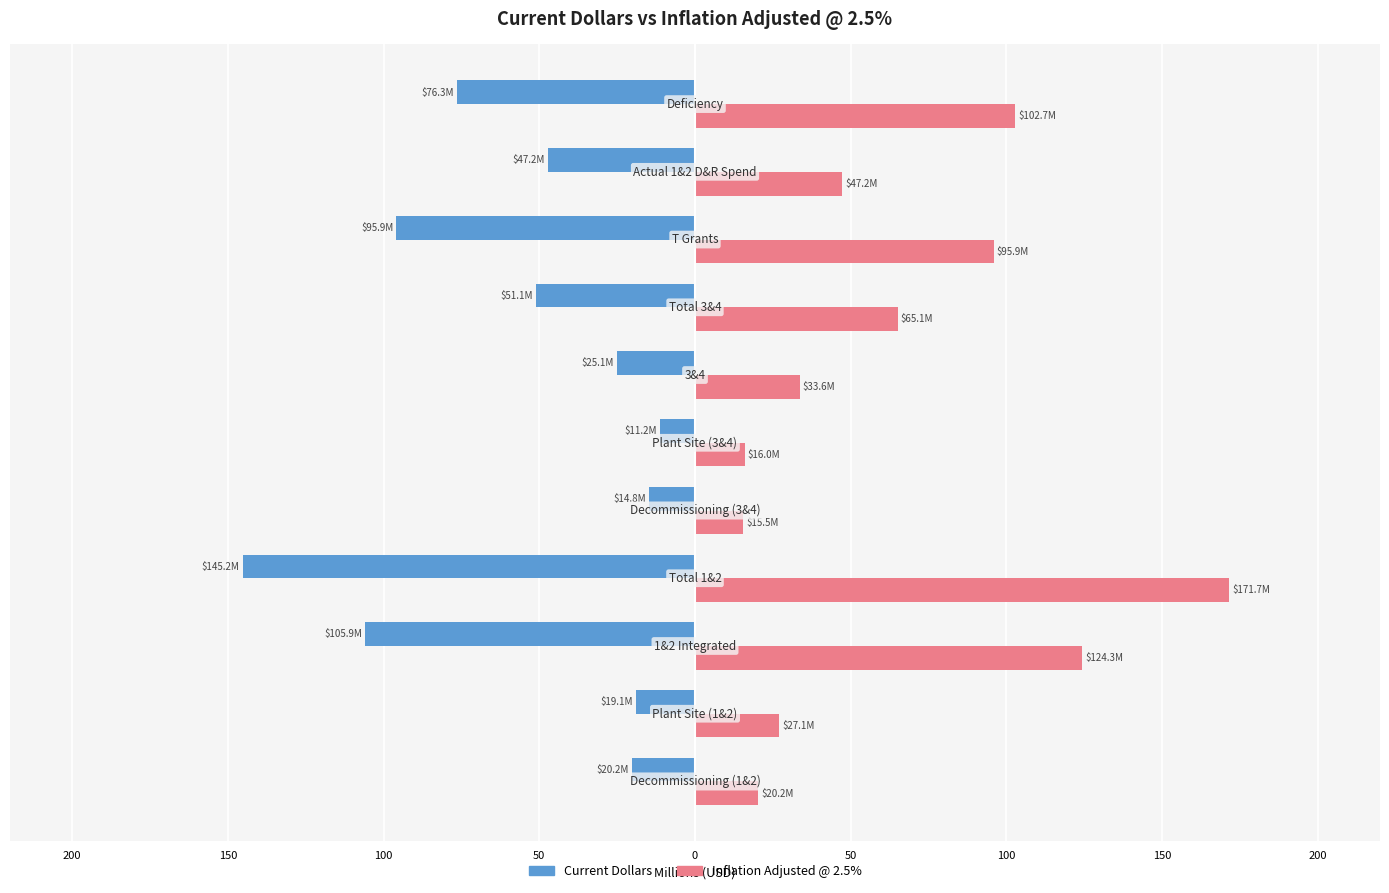

What are all the series names shown in the legend?

Current Dollars, Inflation Adjusted @ 2.5%